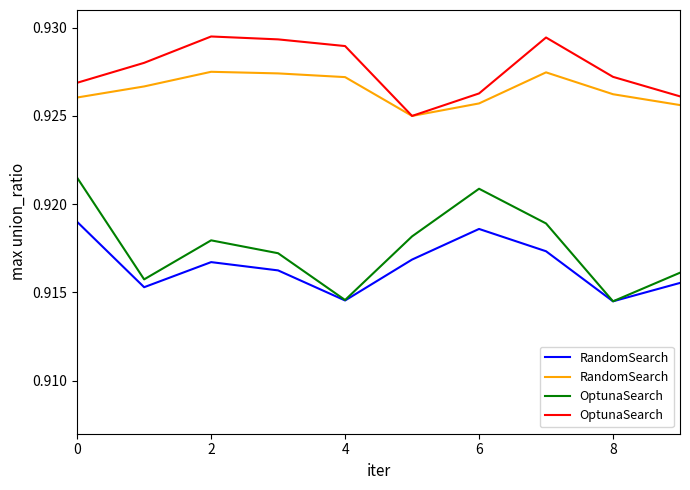

Count the RandomSearch values in the range 0 to 1.

10